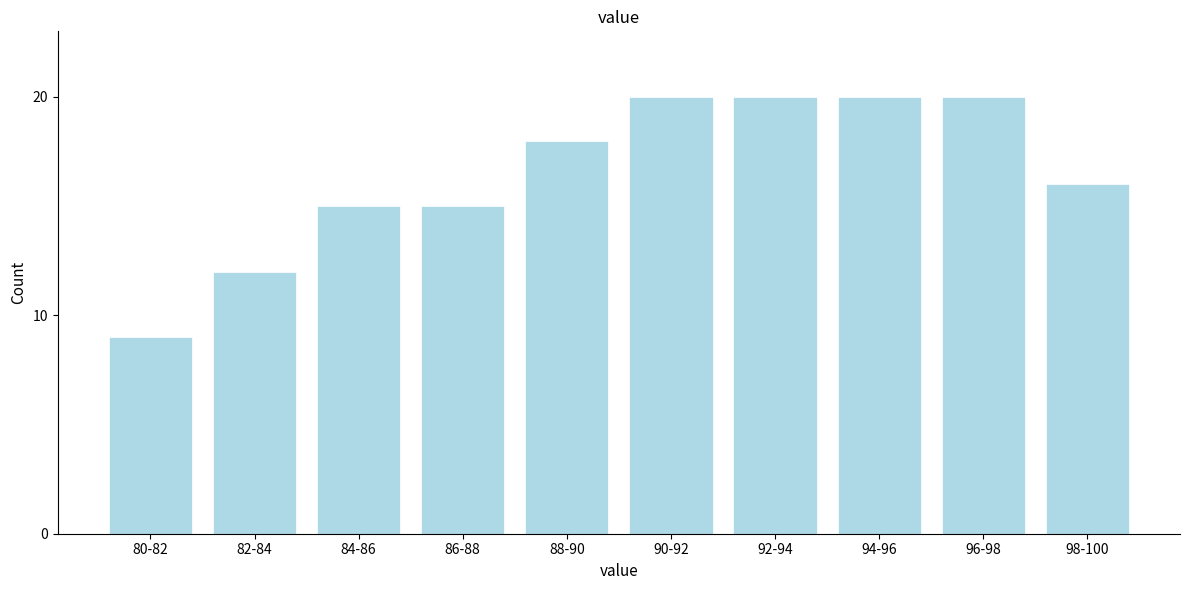

Reading right to left, list all the values displayed in this chart.

16	20	20	20	20	18	15	15	12	9